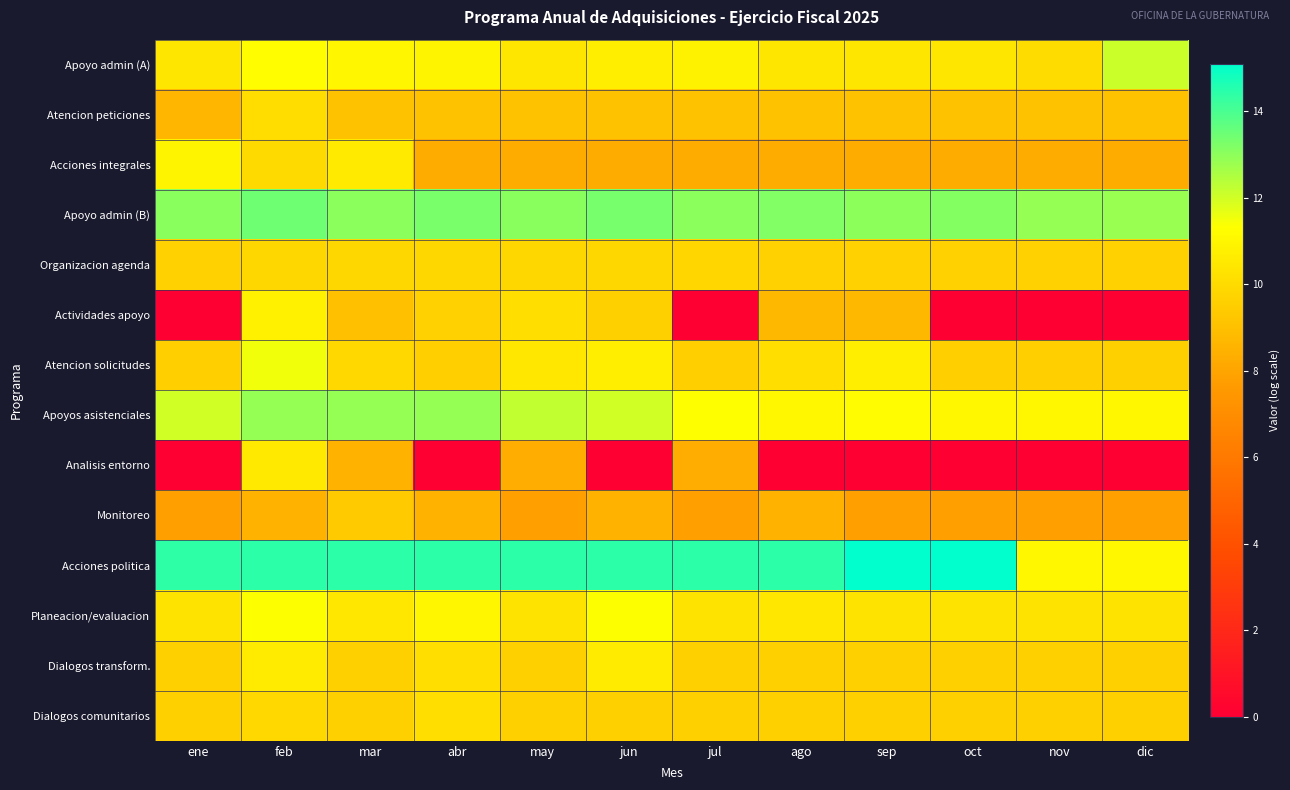

Rank the series at mar from highest to lowest value.

Acciones politica, Apoyo admin (B), Apoyos asistenciales, Apoyo admin (A), Acciones integrales, Planeacion/evaluacion, Atencion solicitudes, Organizacion agenda, Dialogos transform., Dialogos comunitarios, Monitoreo, Atencion peticiones, Actividades apoyo, Analisis entorno